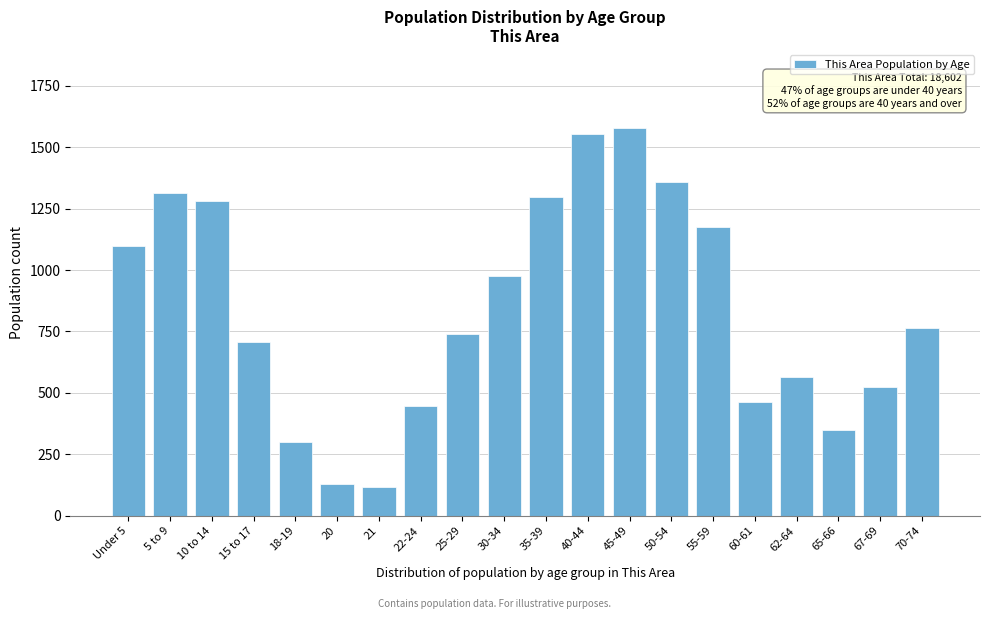

Reading left to right, what are all the values shown in this chart?

Under 5=1098	5 to 9=1315	10 to 14=1280	15 to 17=709	18-19=302	20=129	21=115	22-24=445	25-29=738	30-34=977	35-39=1299	40-44=1555	45-49=1580	50-54=1358	55-59=1174	60-61=462	62-64=563	65-66=347	67-69=524	70-74=765